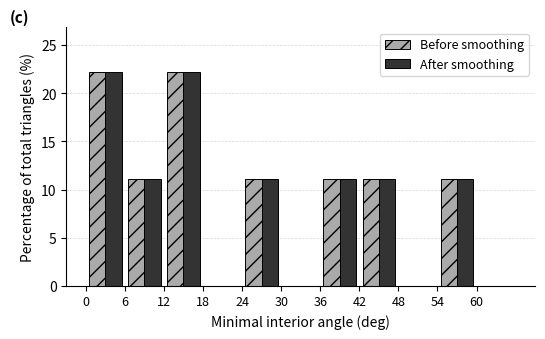

Reading left to right, list every range on the x-axis with the height of the bar of each series over it. The values are not printed on the chart, so give them approximately, as read against the axis.

0 to 6: Before smoothing=22	After smoothing=22
6 to 12: Before smoothing=11	After smoothing=11
12 to 18: Before smoothing=22	After smoothing=22
18 to 24: Before smoothing=0	After smoothing=0
24 to 30: Before smoothing=11	After smoothing=11
30 to 36: Before smoothing=0	After smoothing=0
36 to 42: Before smoothing=11	After smoothing=11
42 to 48: Before smoothing=11	After smoothing=11
48 to 54: Before smoothing=0	After smoothing=0
54 to 60: Before smoothing=11	After smoothing=11
60 to 66: Before smoothing=0	After smoothing=0